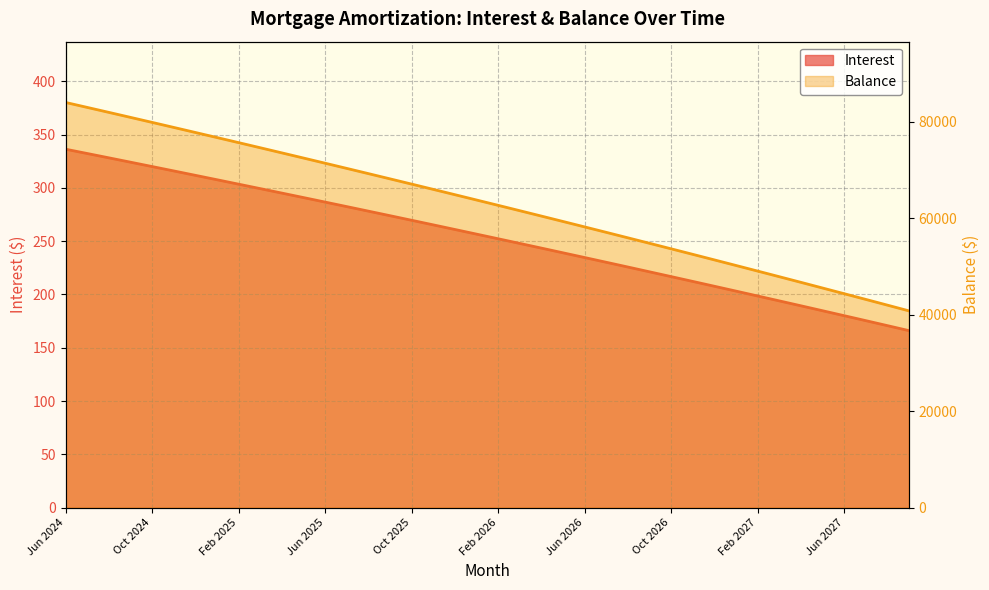

What is the sum of all Interest values?

10133.9